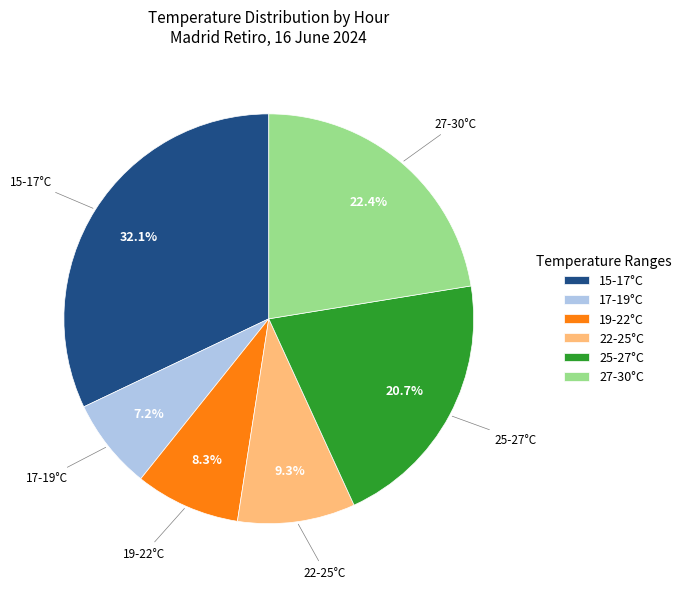

How many slices are in this pie chart?

6